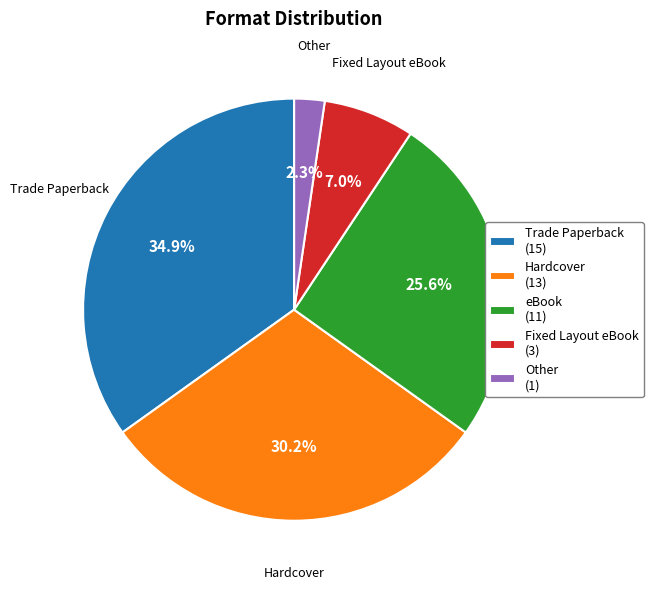

Between eBook and Trade Paperback, which is larger?

Trade Paperback